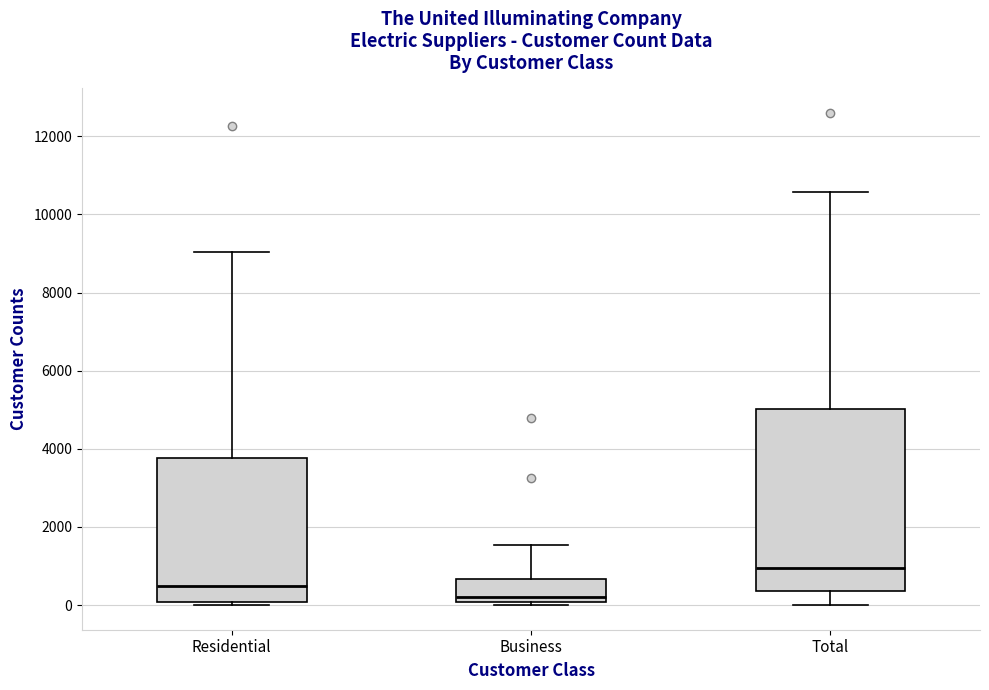

Which box has the highest median line?

Total